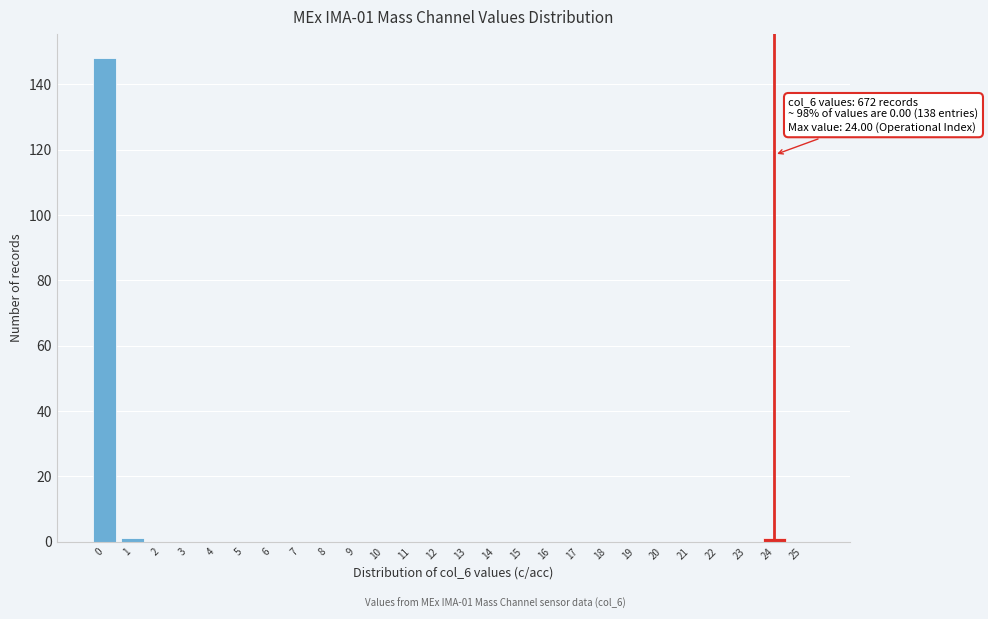

Which range on the x-axis has the tallest bar?

-0.5 to 0.5